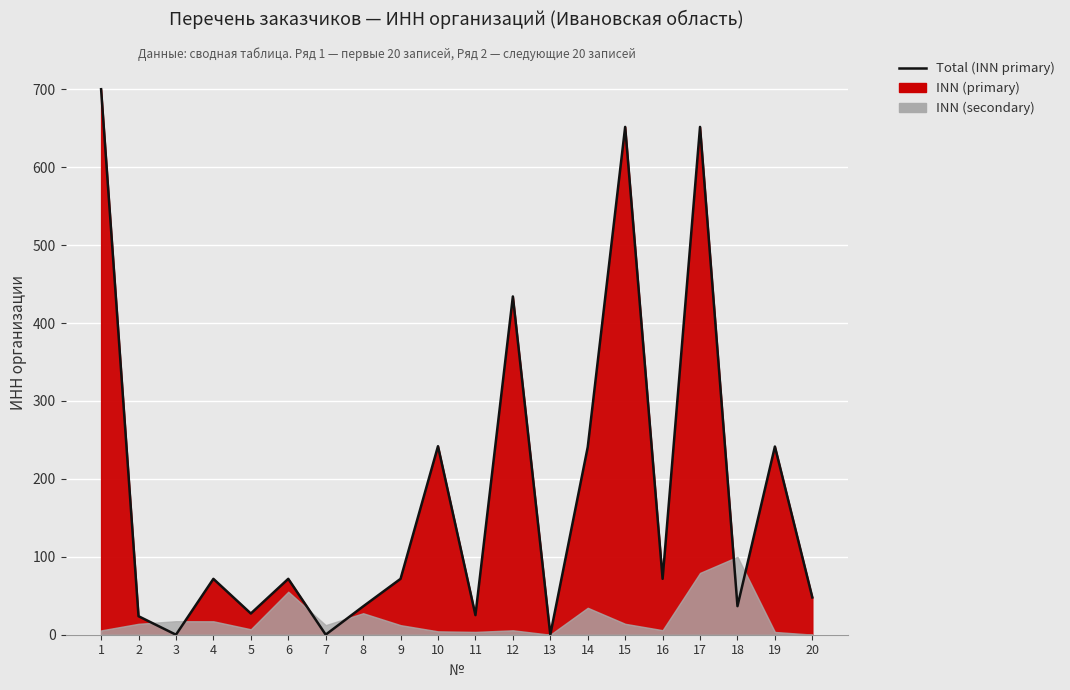

List the labels in order of value, largest first.

1, 15, 17, 12, 10, 19, 14, 16, 9, 6, 4, 20, 18, 8, 5, 11, 2, 7, 3, 13